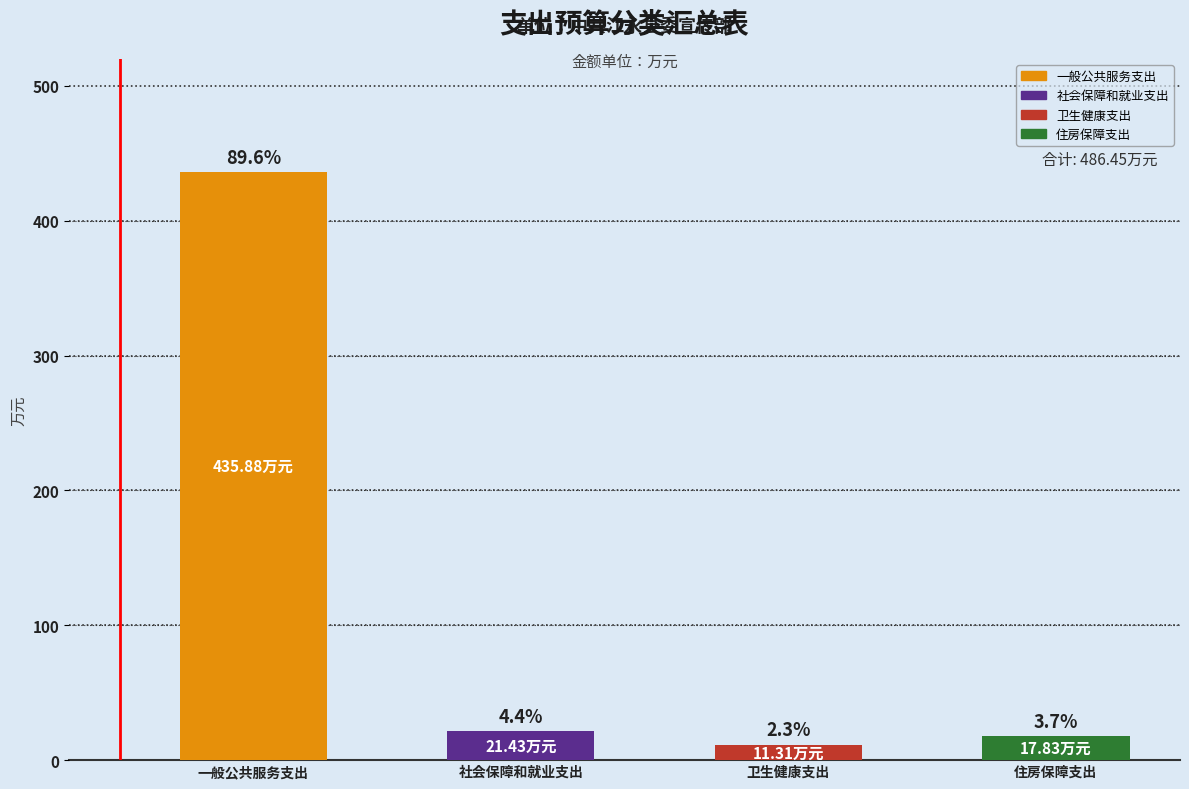

Reading left to right, what are all the values shown in this chart?

一般公共服务支出: 435.9	0.0	0.0	0.0
社会保障和就业支出: 0.0	21.4	0.0	0.0
卫生健康支出: 0.0	0.0	11.3	0.0
住房保障支出: 0.0	0.0	0.0	17.8